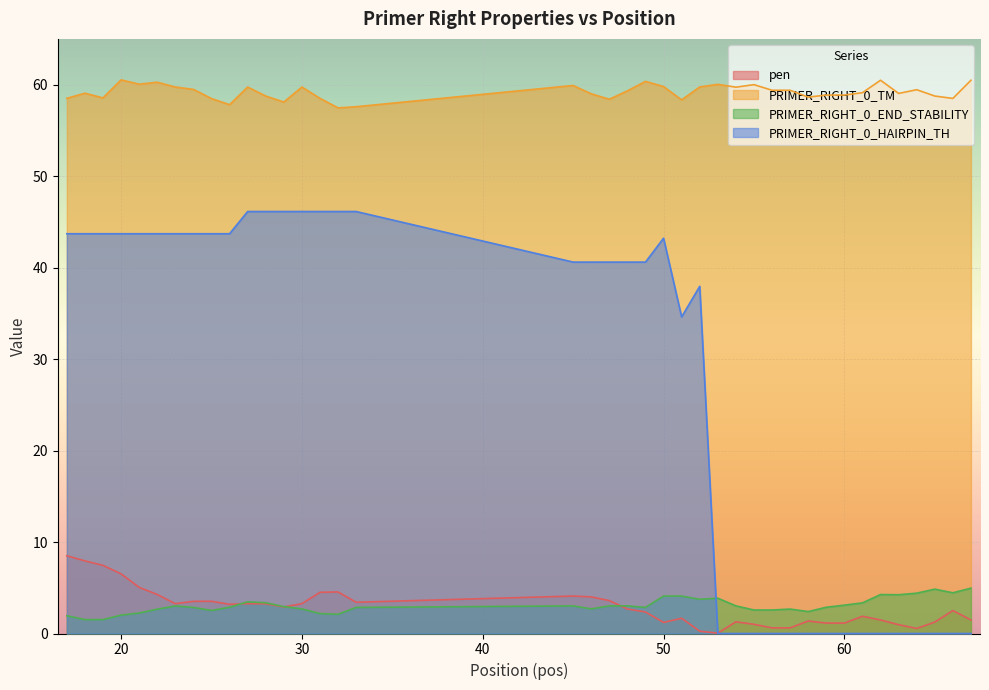

True or false: PRIMER_RIGHT_0_TM and PRIMER_RIGHT_0_END_STABILITY intersect in this chart.

False